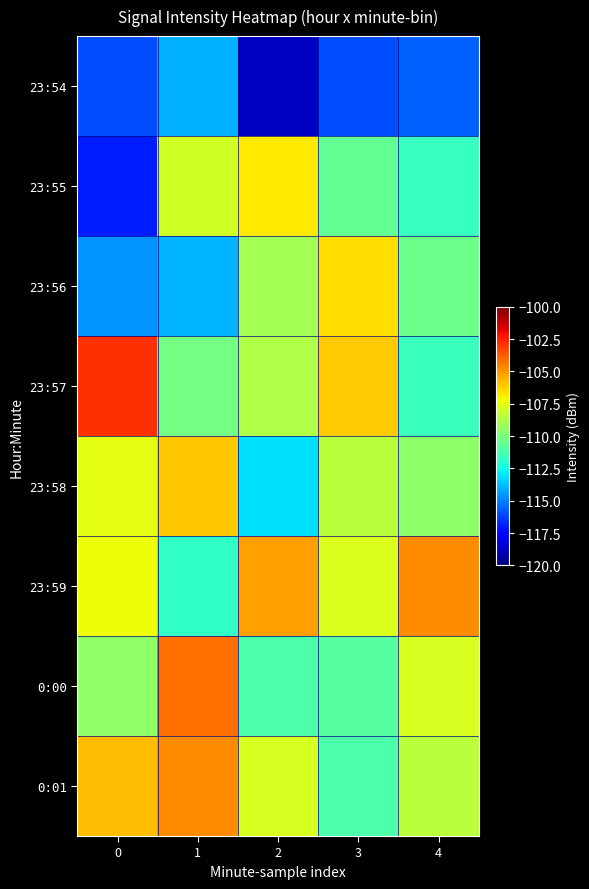

Rank the series at 4 from highest to lowest value.

23:59, 0:00, 0:01, 23:58, 23:56, 23:57, 23:55, 23:54